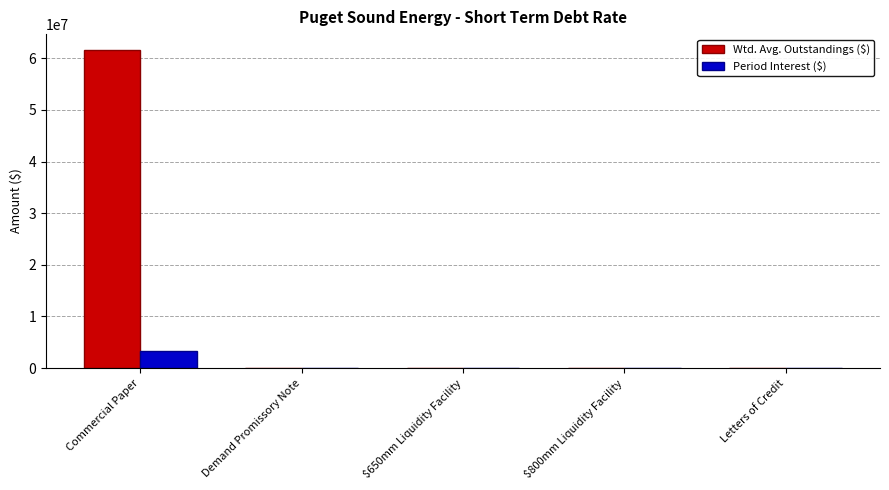

What is the maximum value shown in the chart?

61590137.0